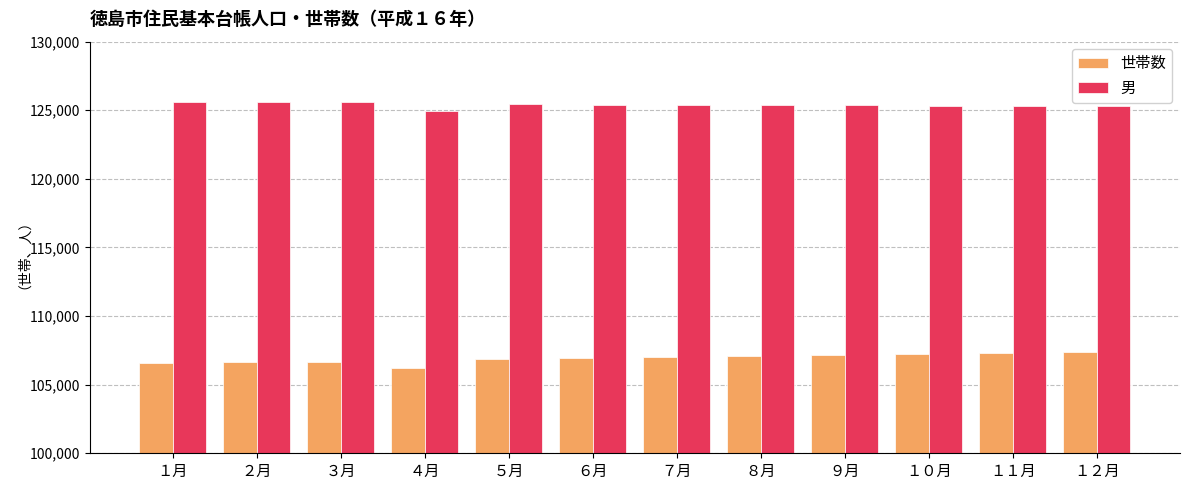

What is the difference between the 世帯数 values at ４月 and ９月?

914